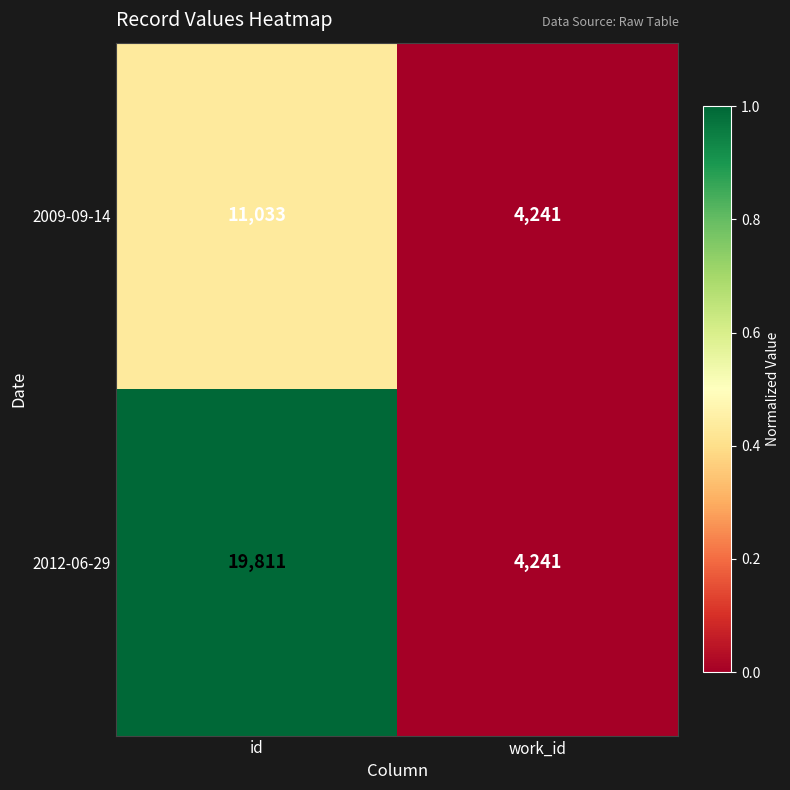

Rank the series by their average value, from highest to lowest.

2012-06-29, 2009-09-14